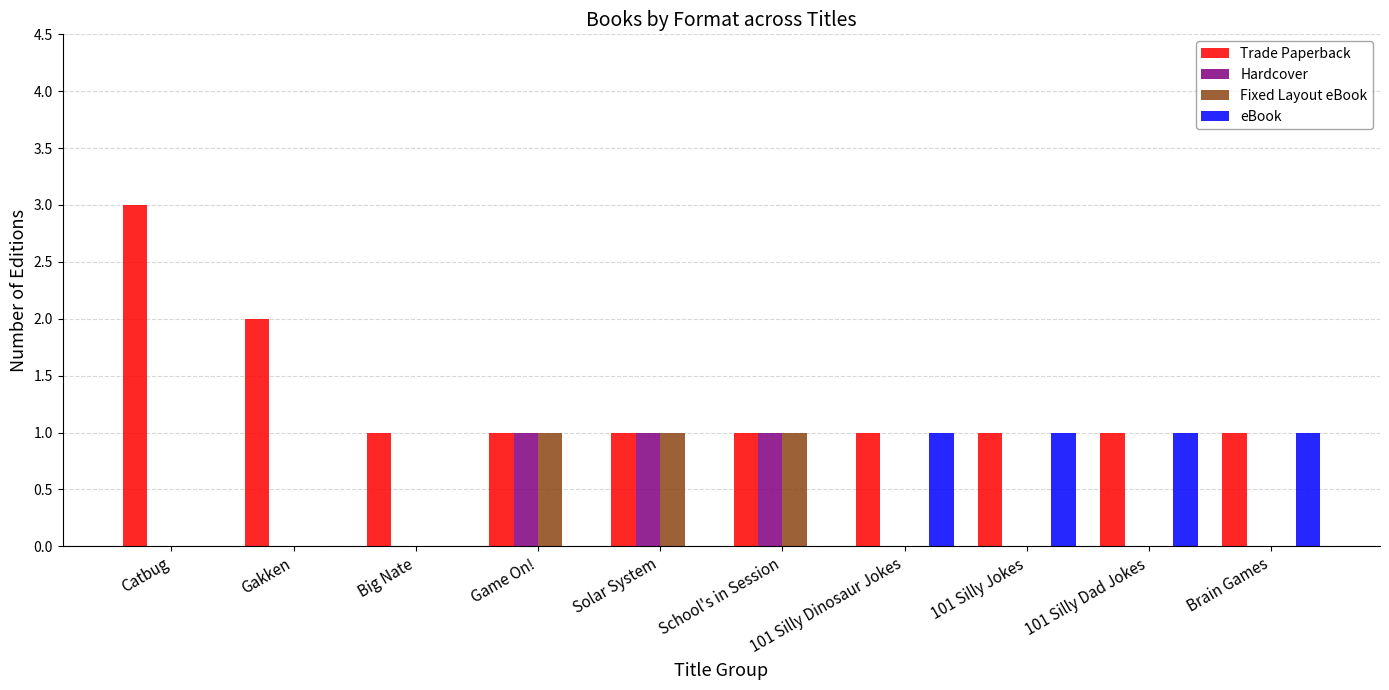

Which series changed the most between Catbug and Game On!?

Trade Paperback